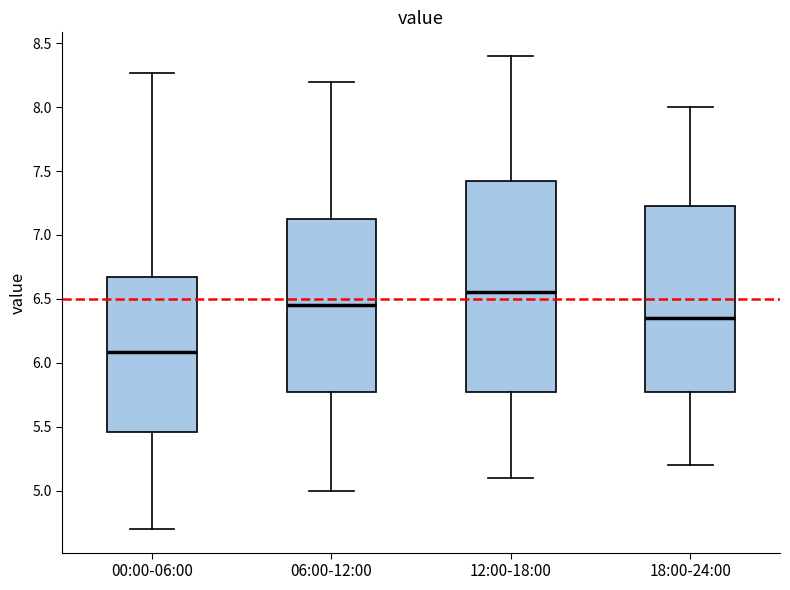

Reading left to right, read every box against the y-axis: the position of its median line, the range the box covers, and the ends of its whiskers. The values are not printed on the chart, so give them approximately, as read against the axis.

00:00-06:00: median 6.10, box 5.45 to 6.65, whiskers 4.70 to 8.25
06:00-12:00: median 6.45, box 5.80 to 7.15, whiskers 5.00 to 8.20
12:00-18:00: median 6.55, box 5.80 to 7.45, whiskers 5.10 to 8.40
18:00-24:00: median 6.35, box 5.80 to 7.25, whiskers 5.20 to 8.00